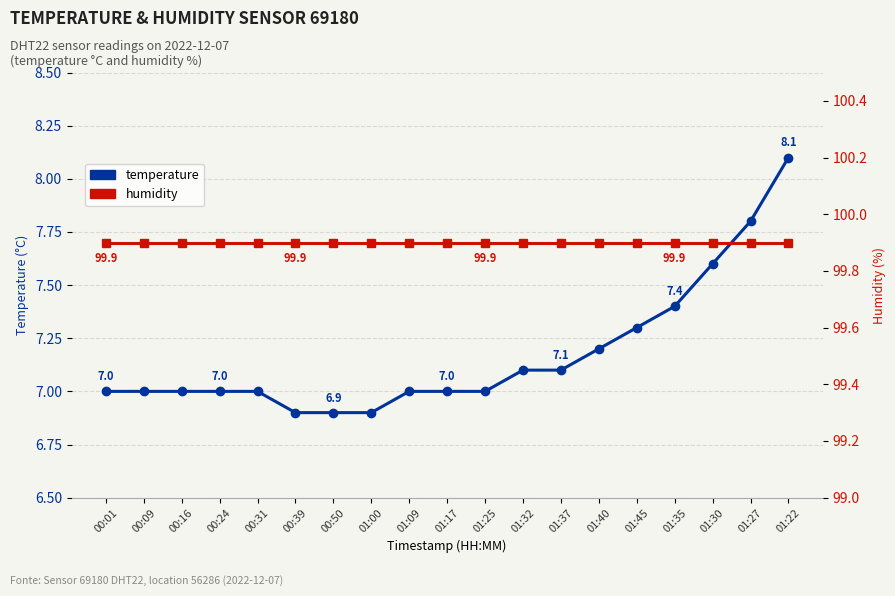

Reading left to right, list all the values displayed in this chart.

temperature: 00:01=7.0	00:09=7.0	00:16=7.0	00:24=7.0	00:31=7.0	00:39=6.9	00:50=6.9	01:00=6.9	01:09=7.0	01:17=7.0	01:25=7.0	01:32=7.1	01:37=7.1	01:40=7.2	01:45=7.3	01:35=7.4	01:30=7.6	01:27=7.8	01:22=8.1
humidity: 00:01=99.9	00:09=99.9	00:16=99.9	00:24=99.9	00:31=99.9	00:39=99.9	00:50=99.9	01:00=99.9	01:09=99.9	01:17=99.9	01:25=99.9	01:32=99.9	01:37=99.9	01:40=99.9	01:45=99.9	01:35=99.9	01:30=99.9	01:27=99.9	01:22=99.9